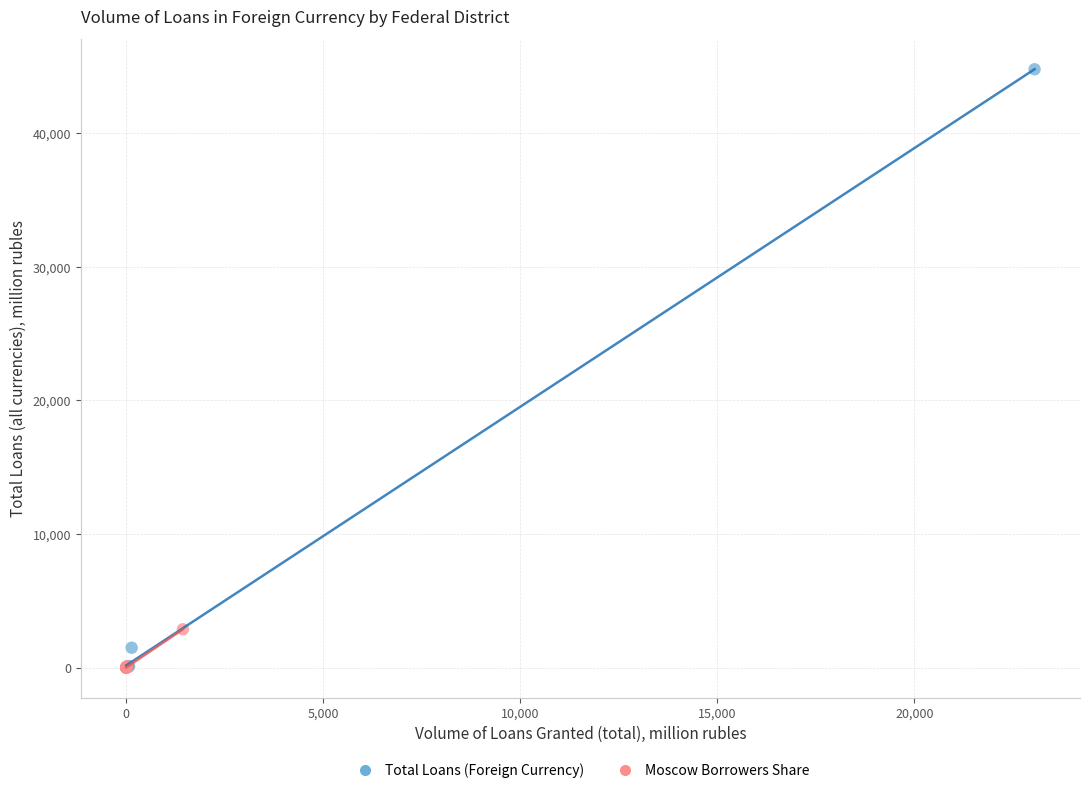

Which series has the widest spread of Y values?

Total Loans (Foreign Currency)